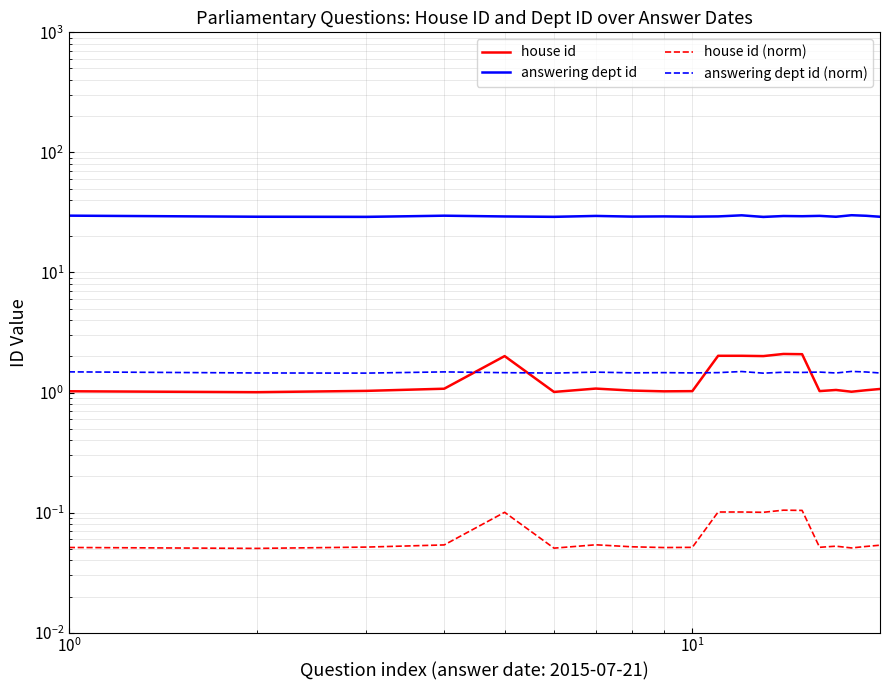

In answering dept id, how many points are higher than both neighbors (excluding endpoints)?

7